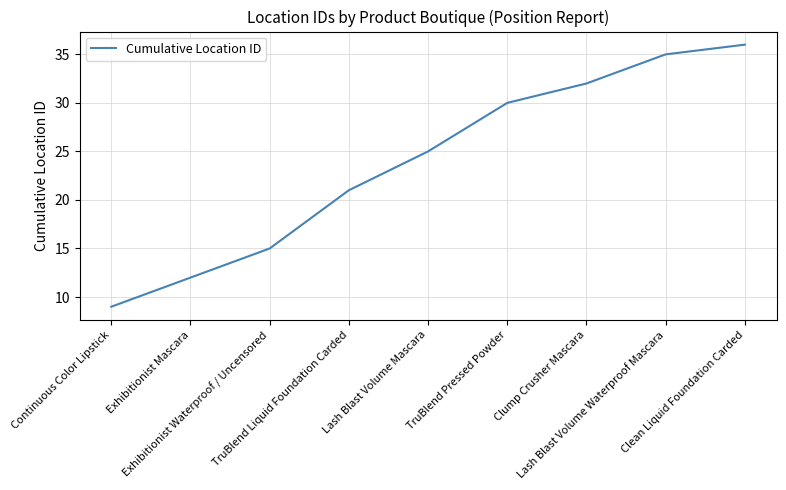

List the labels in order of value, smallest first.

Continuous Color Lipstick, Exhibitionist Mascara, Exhibitionist Waterproof / Uncensored, TruBlend Liquid Foundation Carded, Lash Blast Volume Mascara, TruBlend Pressed Powder, Clump Crusher Mascara, Lash Blast Volume Waterproof Mascara, Clean Liquid Foundation Carded